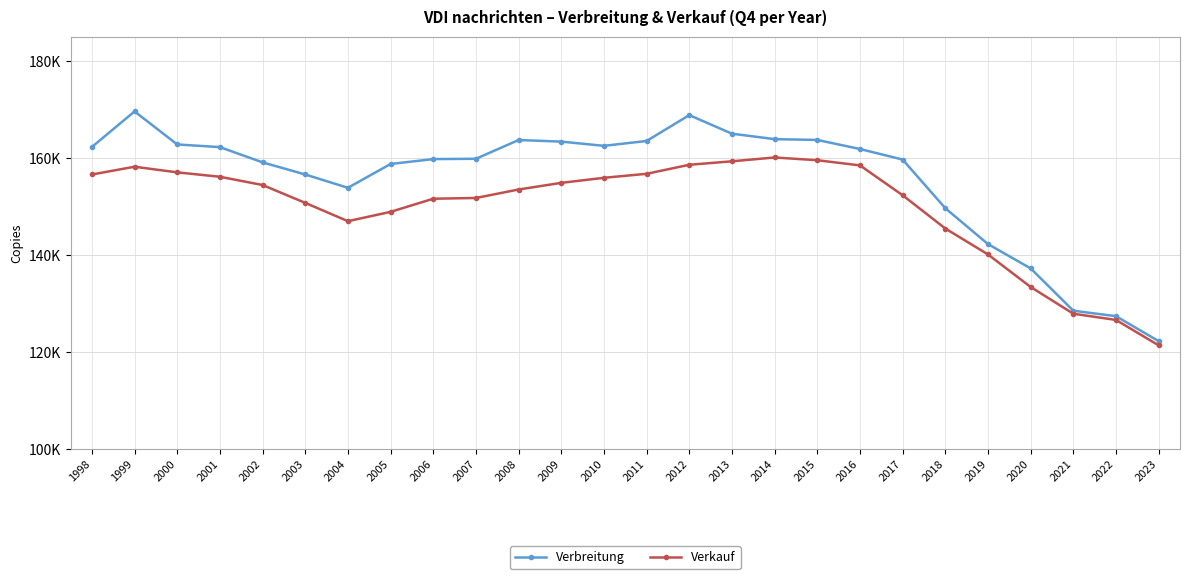

What is the total value across all series at 2019?

282415